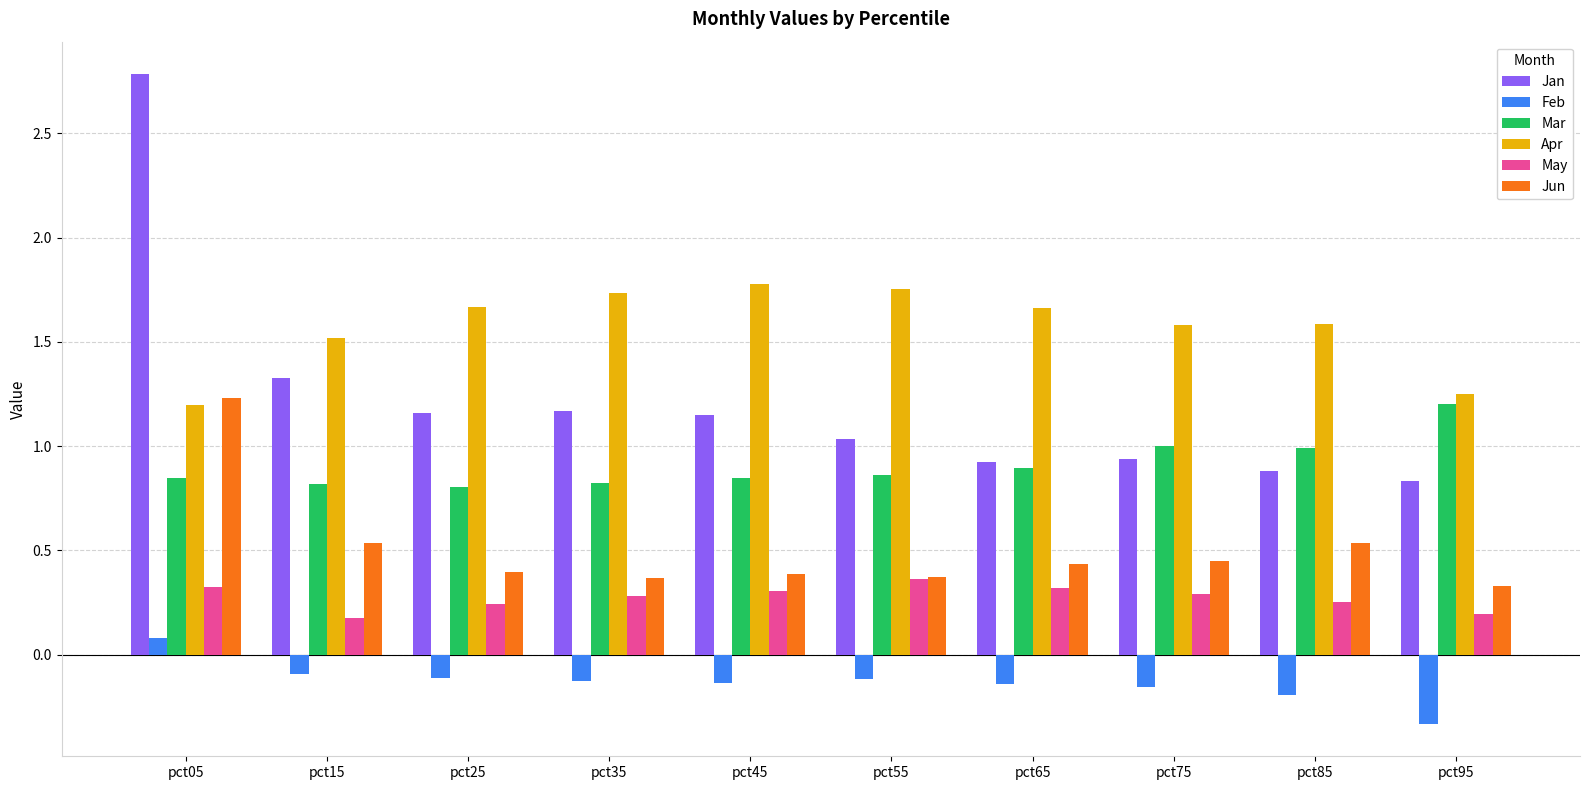

At how many categories does at least one series exceed 0?

10